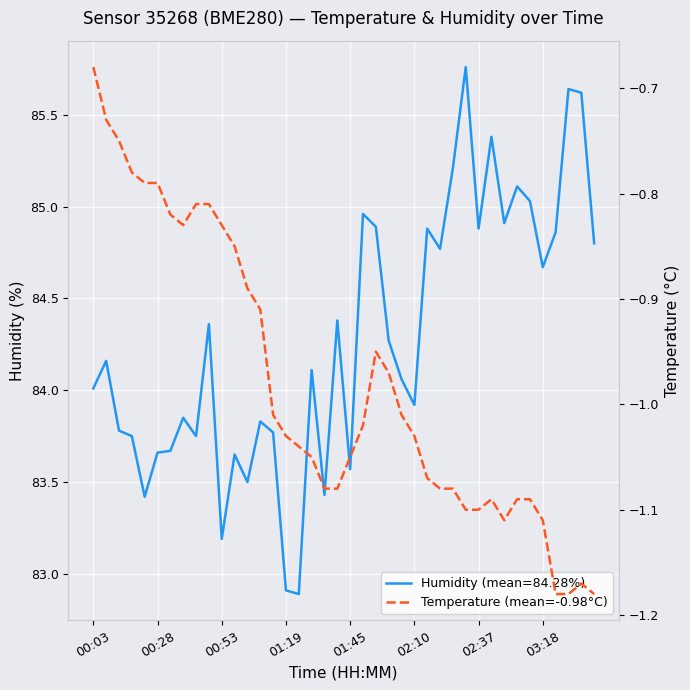

How many data points are less than -1?

24